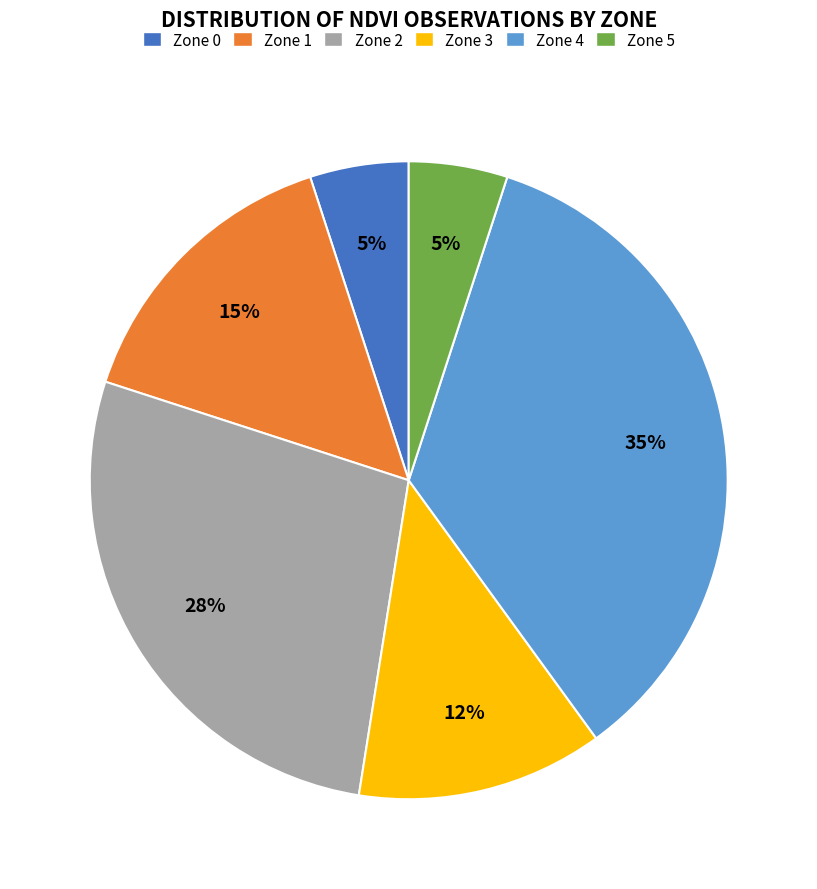

What percentage is the Zone 4 slice, to the nearest percent?

35%